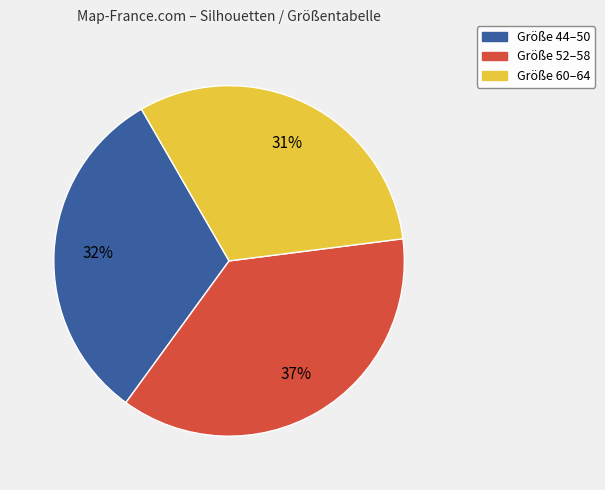

How many segments does this pie chart have?

3